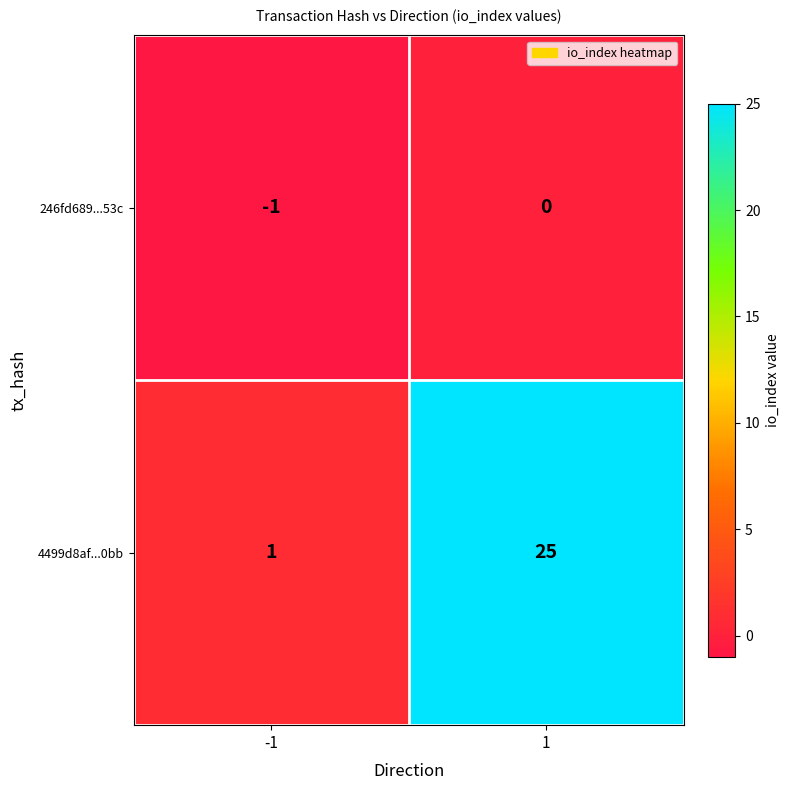

Reading left to right, what are all the values shown in this chart?

246fd689...53c: -1=-1	1=0
4499d8af...0bb: -1=1	1=25